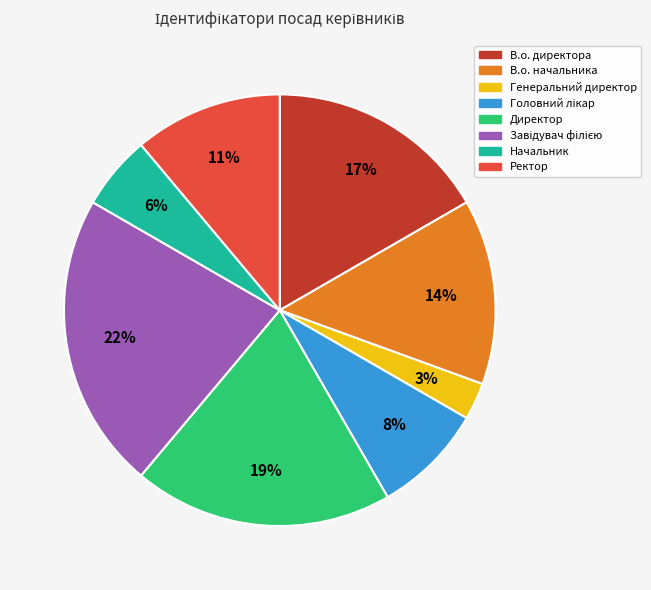

The В.о. начальника slice represents 28% of the pie. True or false?

False